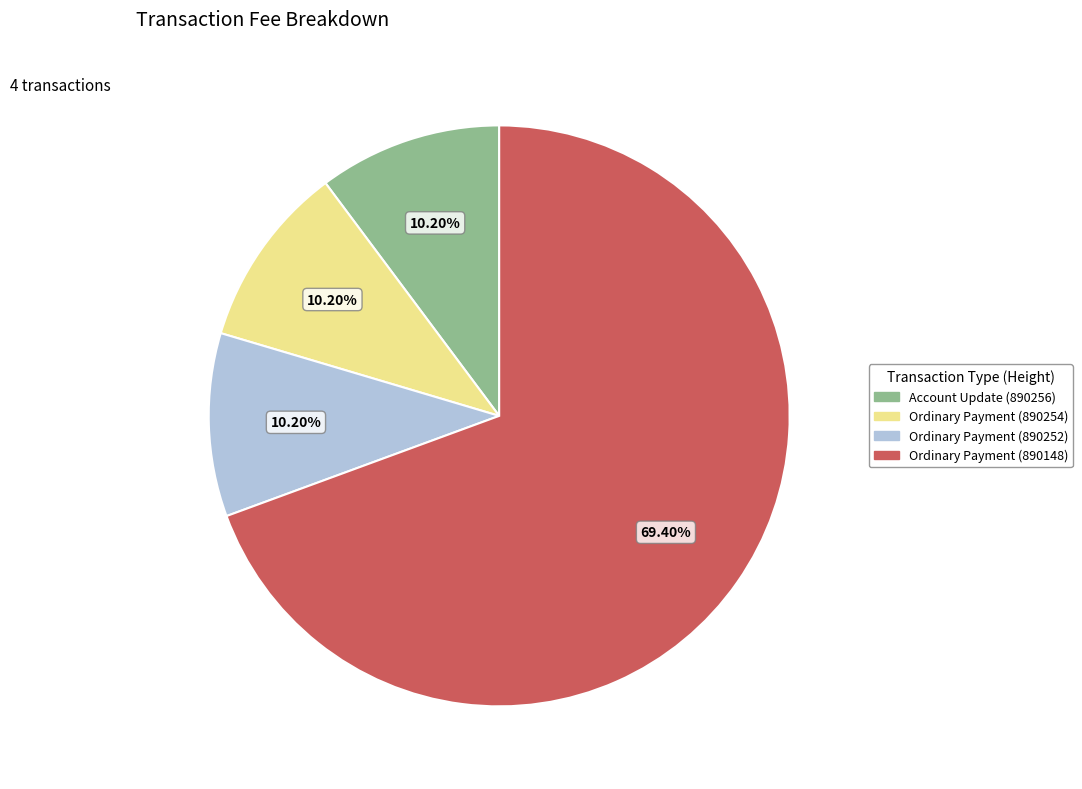

To the nearest percent, what percentage of the pie is Ordinary Payment (890148)?

69%